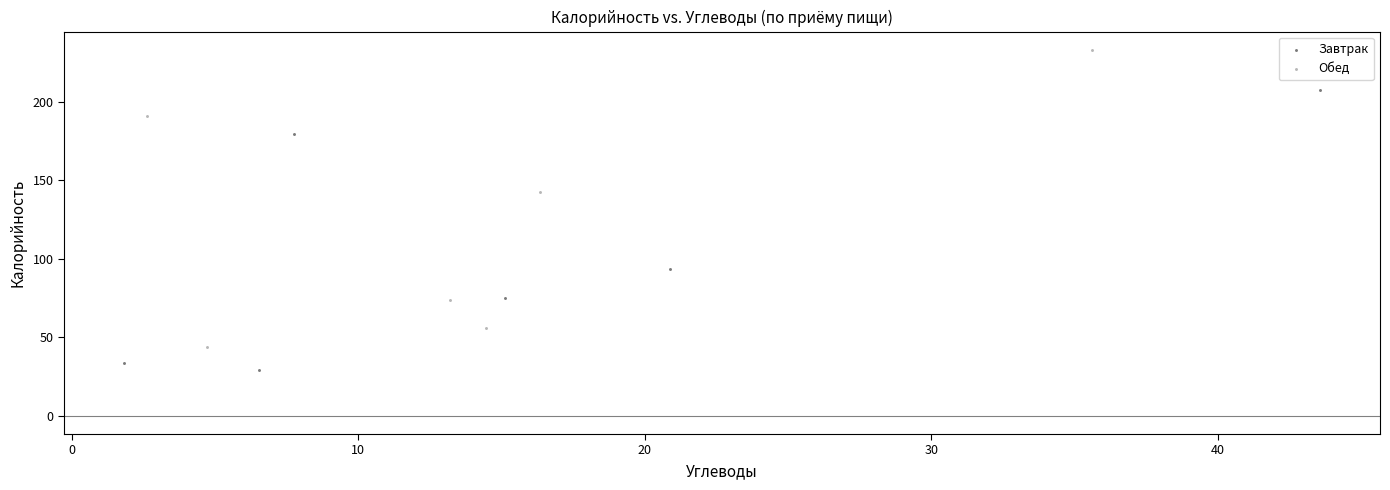

Which series reaches the minimum Y coordinate?

Завтрак